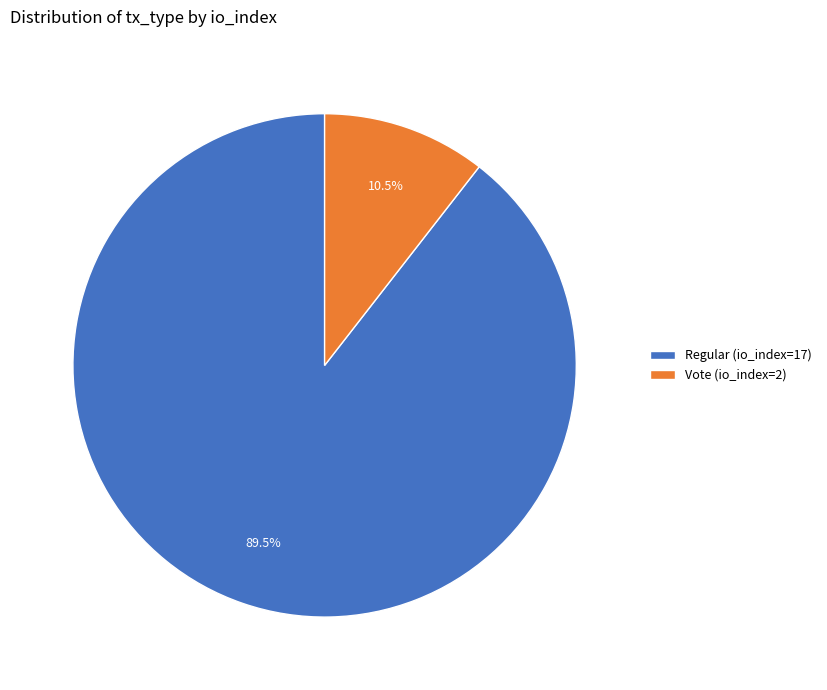

Which has a higher value, Vote (io_index=2) or Regular (io_index=17)?

Regular (io_index=17)